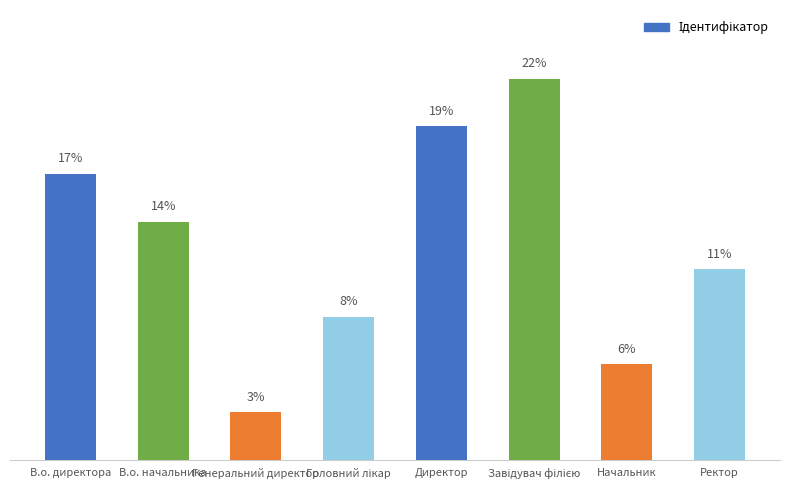

How many categories are shown in the chart?

8